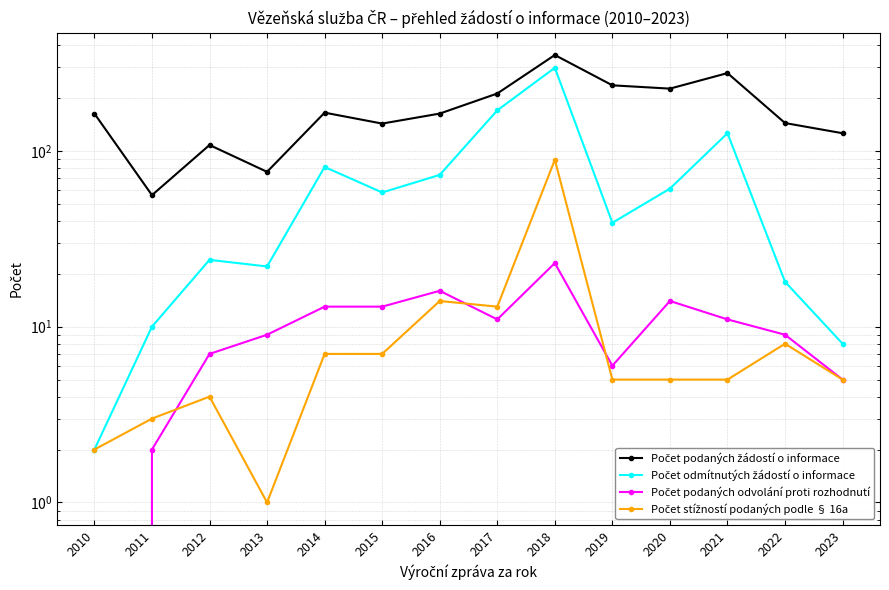

Which series has the widest spread of values?

Počet podaných žádostí o informace